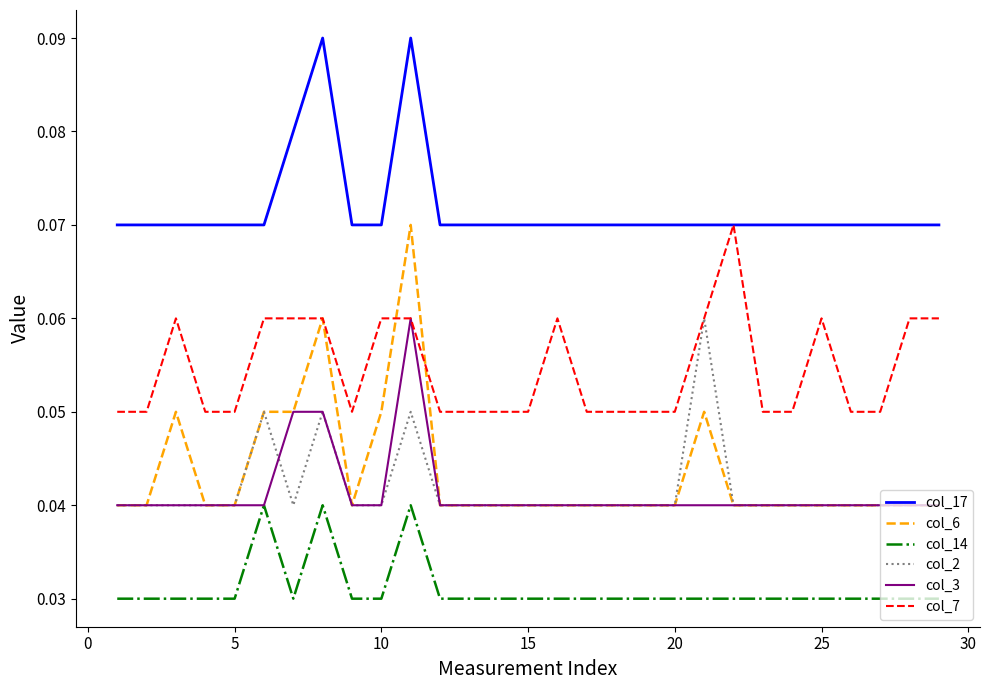

True or false: col_7 has more than 2 points higher than both neighbors.

True